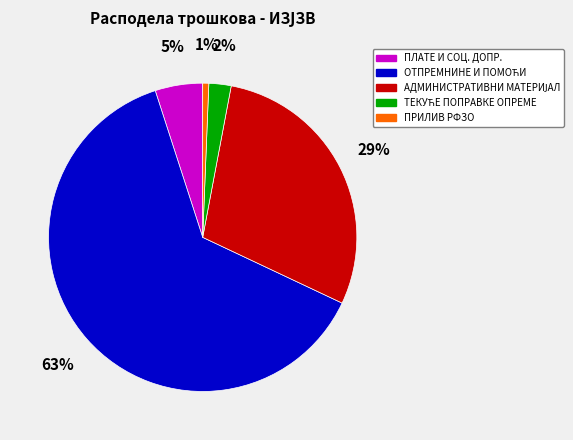

Which slice is the smallest?

ПРИЛИВ РФЗО